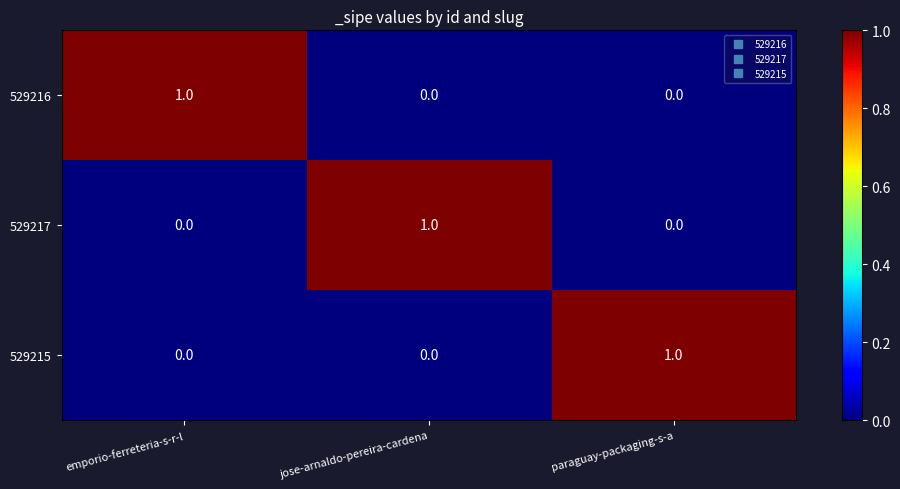

What is the total value across all series at jose-arnaldo-pereira-cardena?

1